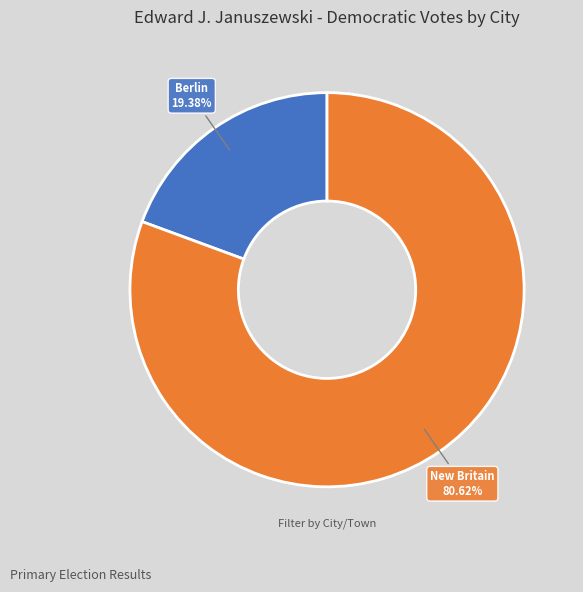

Is there a majority slice in this chart?

Yes